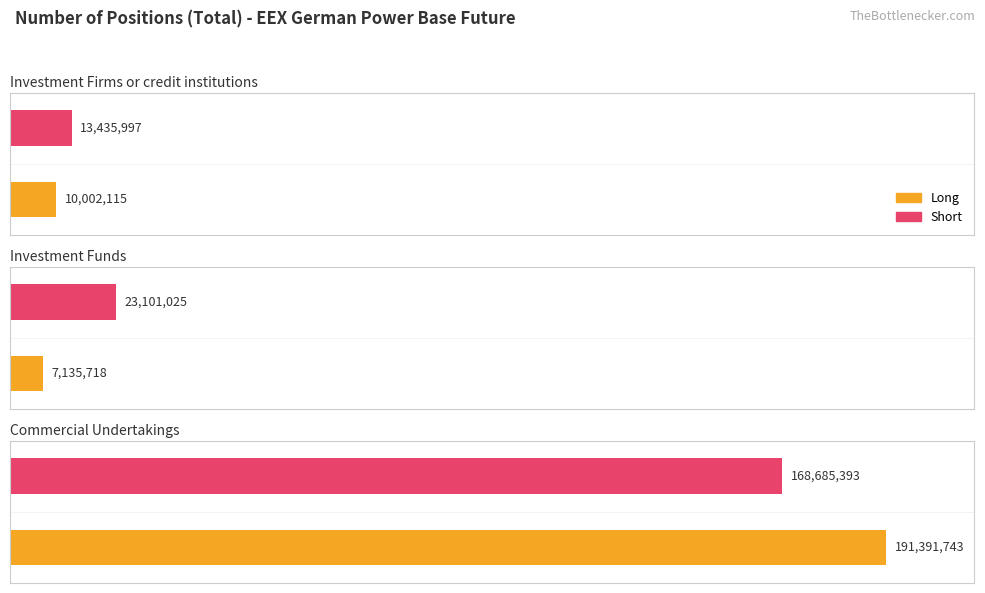

Reading right to left, what are all the values shown in this chart?

Long: 191391743.0	7135718.4	10002115.1
Short: 168685393.3	23101025.5	13435997.2